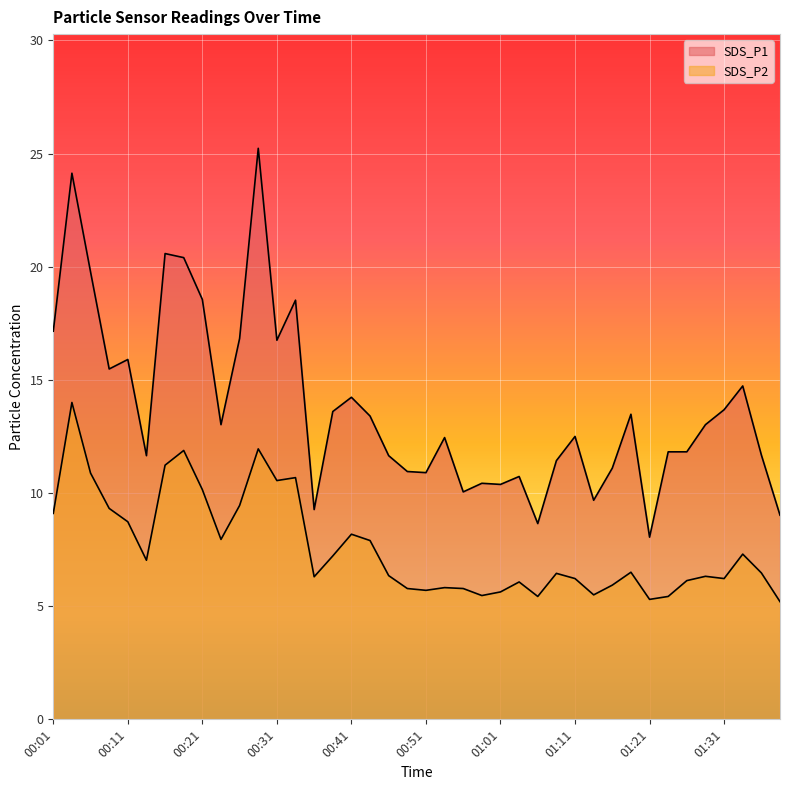

True or false: SDS_P2 and SDS_P1 intersect in this chart.

False